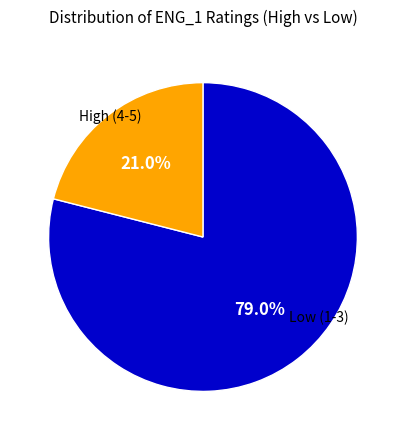

Is there a majority slice in this chart?

Yes